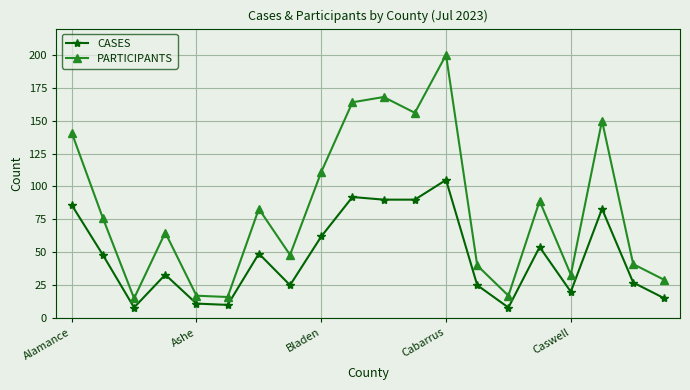

Which series has the largest range (max minus min)?

PARTICIPANTS